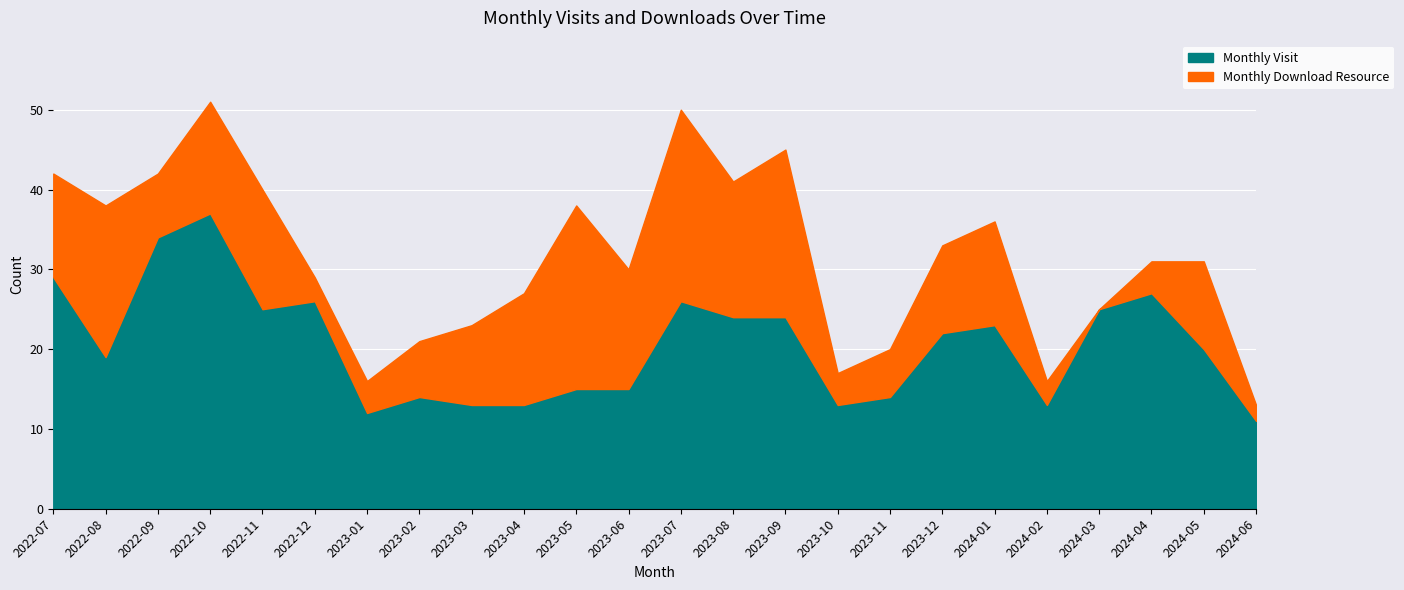

How many values in the Monthly Visit series exceed 22?

11